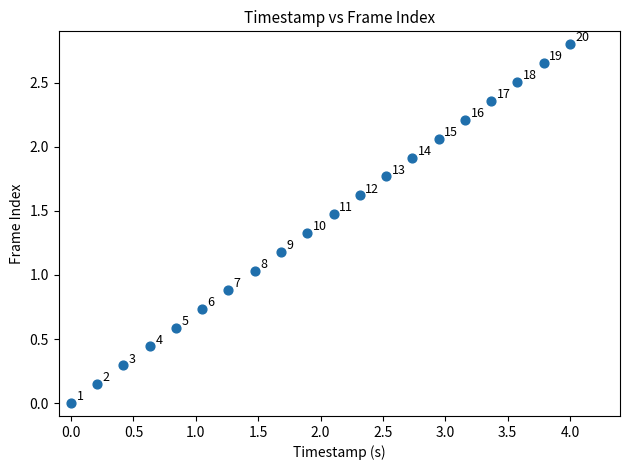

What is the range of Y values (max minus min)?

2.8